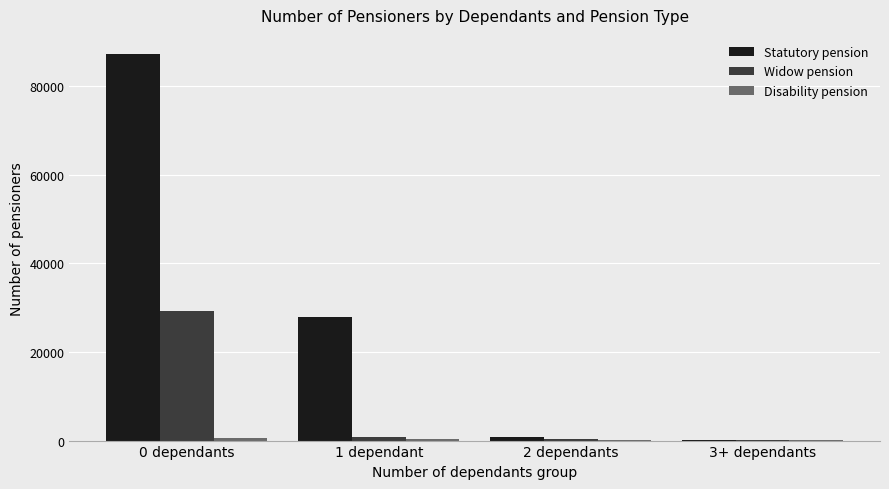

Is it true that Statutory pension equals 27832 at 1 dependant?

True